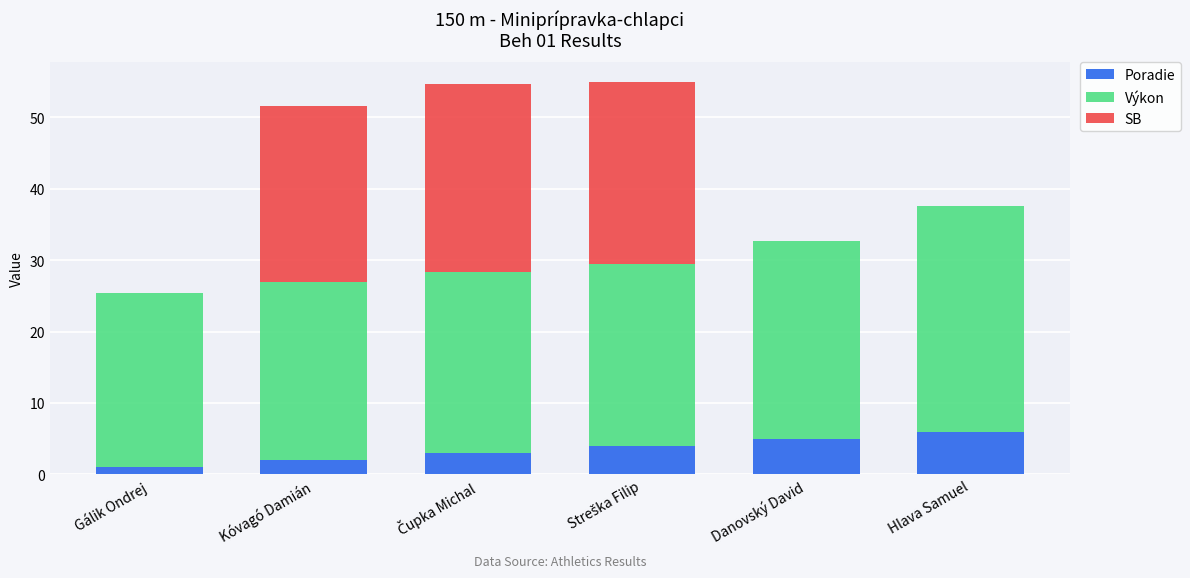

What is the highest value of the Poradie series?

6.0